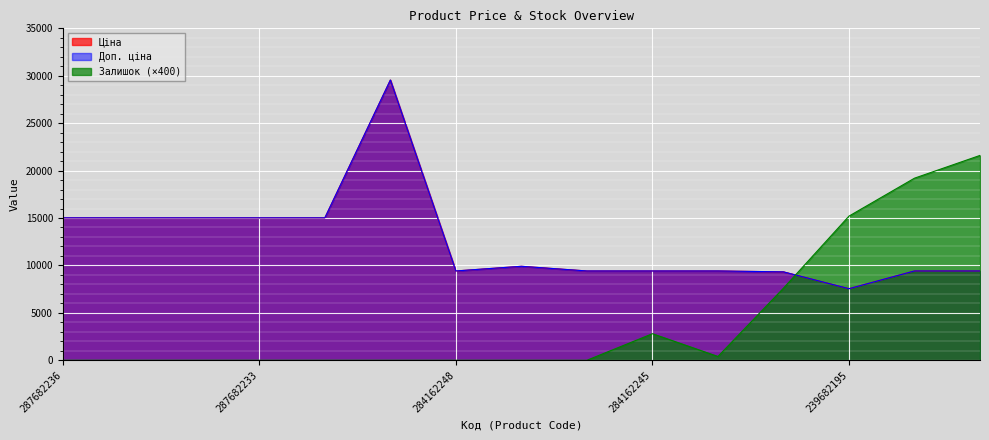

Where is the first local minimum for Ціна?

284162248